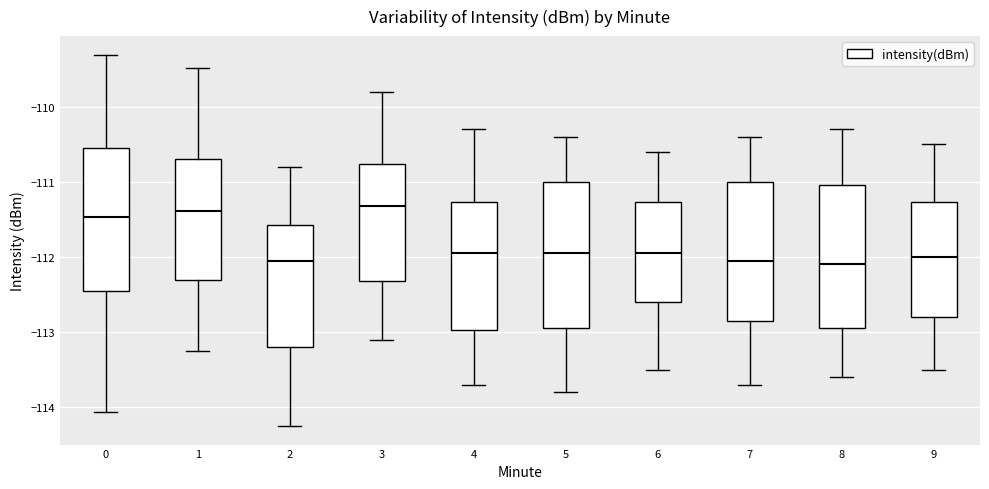

Reading left to right, transcribe this box plot: for each box, give where its median line is, the range the box spans, and where its two whiskers end, as read against the y-axis. The values are not printed on the chart, so give them approximately, as read against the axis.

0: median -111.5, box -112.5 to -110.6, whiskers -114.1 to -109.3
1: median -111.4, box -112.3 to -110.7, whiskers -113.2 to -109.5
2: median -112.1, box -113.2 to -111.6, whiskers -114.2 to -110.8
3: median -111.3, box -112.3 to -110.8, whiskers -113.1 to -109.8
4: median -111.9, box -113.0 to -111.3, whiskers -113.7 to -110.3
5: median -111.9, box -112.9 to -111.0, whiskers -113.8 to -110.4
6: median -111.9, box -112.6 to -111.3, whiskers -113.5 to -110.6
7: median -112.0, box -112.8 to -111.0, whiskers -113.7 to -110.4
8: median -112.1, box -112.9 to -111.0, whiskers -113.6 to -110.3
9: median -112.0, box -112.8 to -111.3, whiskers -113.5 to -110.5